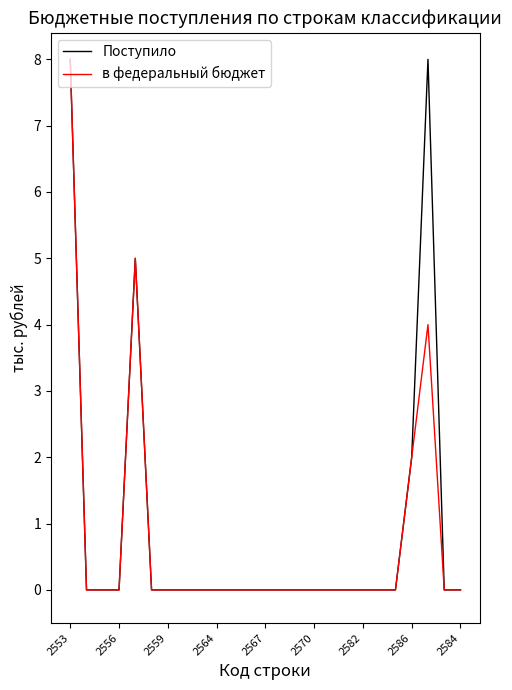

List the series in order of their overall mean, lowest first.

в федеральный бюджет, Поступило